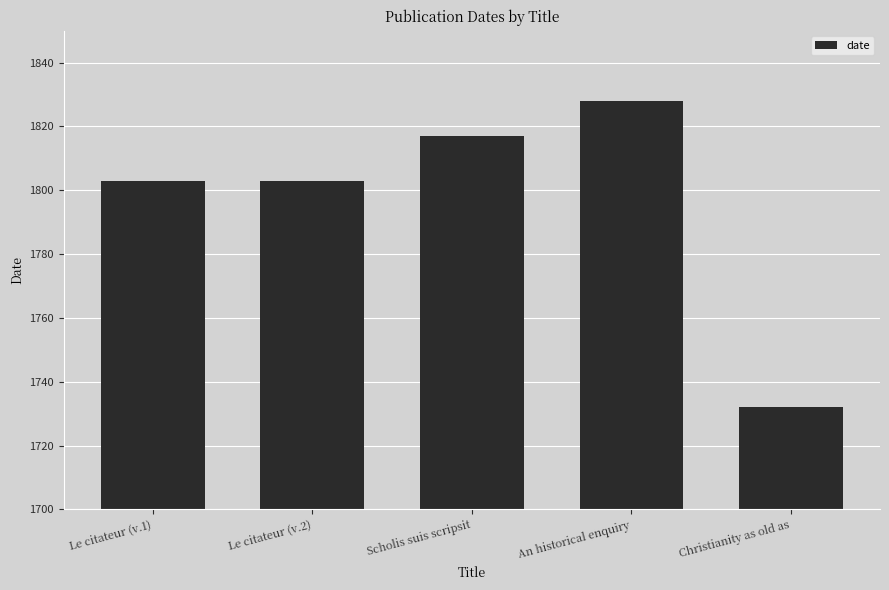

What is the label of the 1st bar from the right?

Christianity as old as